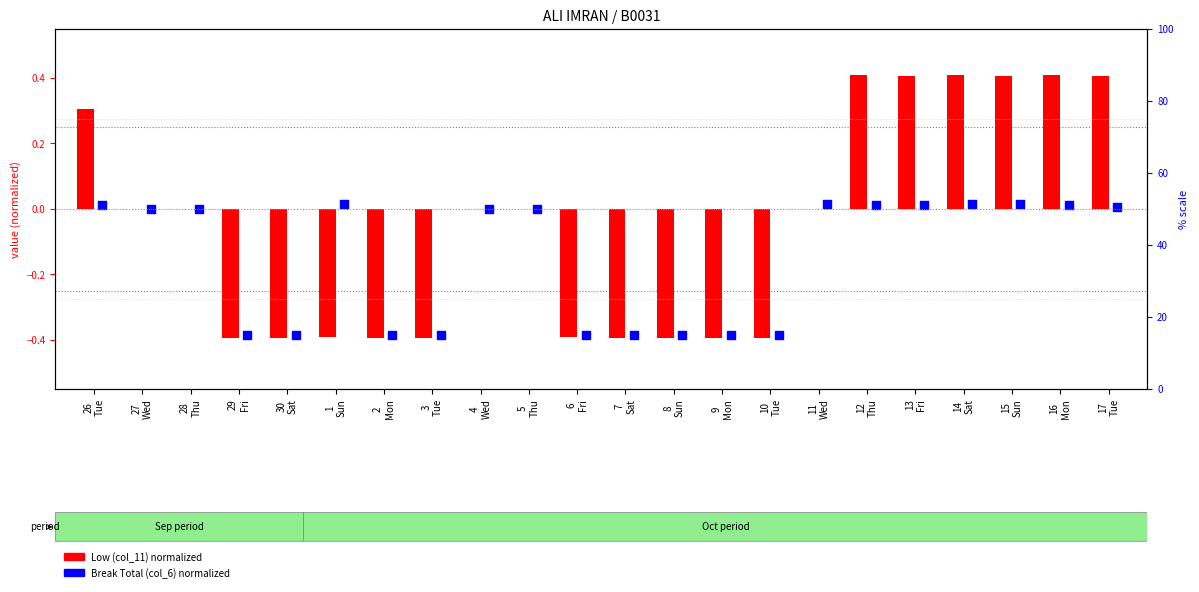

Which series has the widest spread of Y values?

Low (normalized)